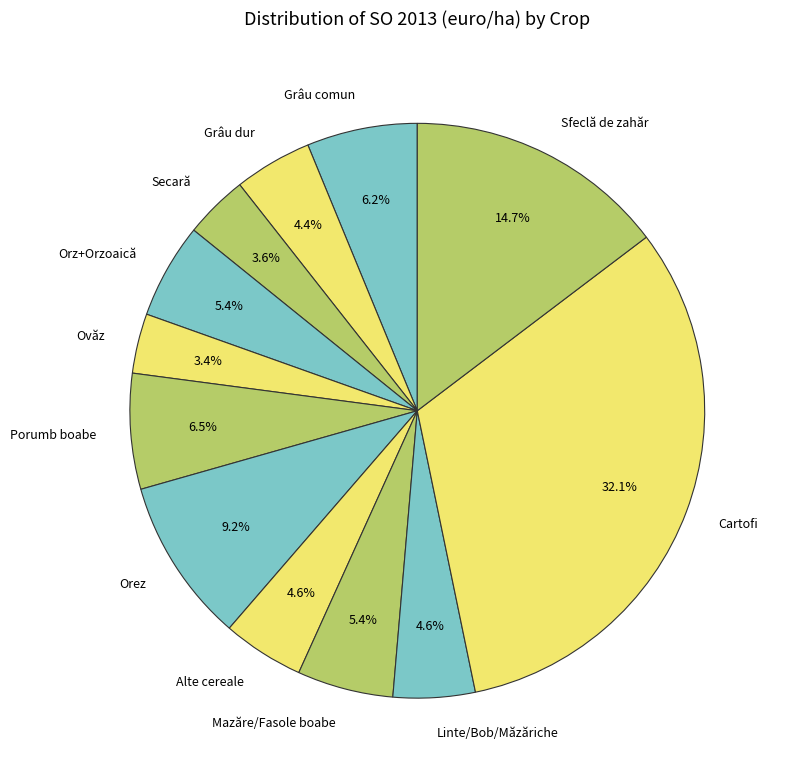

To the nearest percent, what is the difference between the largest and smallest slice percentages?

29%